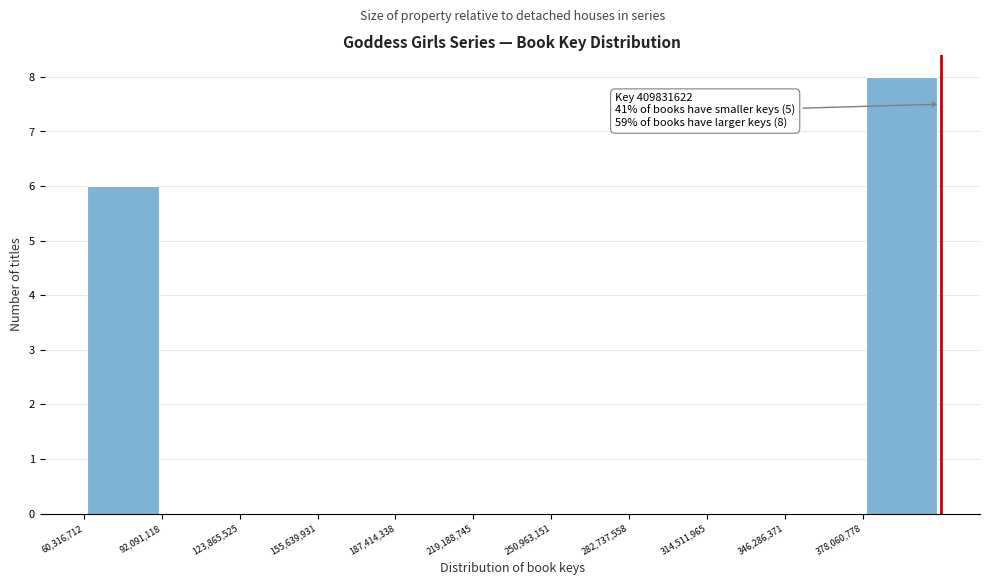

Which range on the x-axis has the tallest bar?

380000000 to 410000000